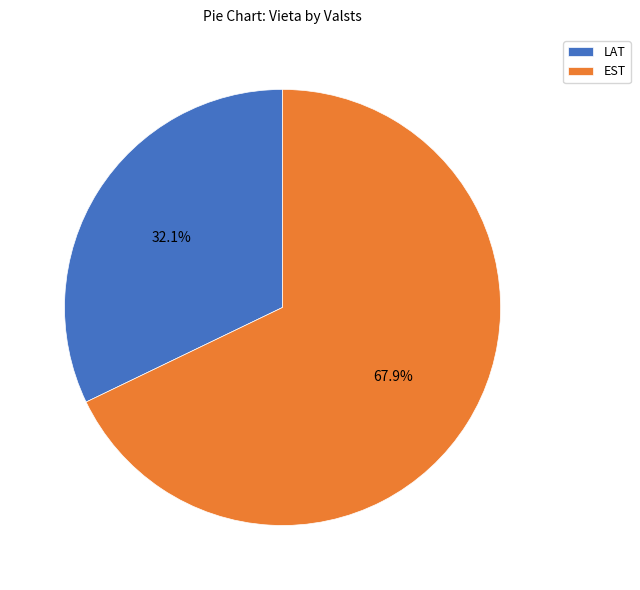

What is the ratio of the value at EST to the value at LAT?

2.1